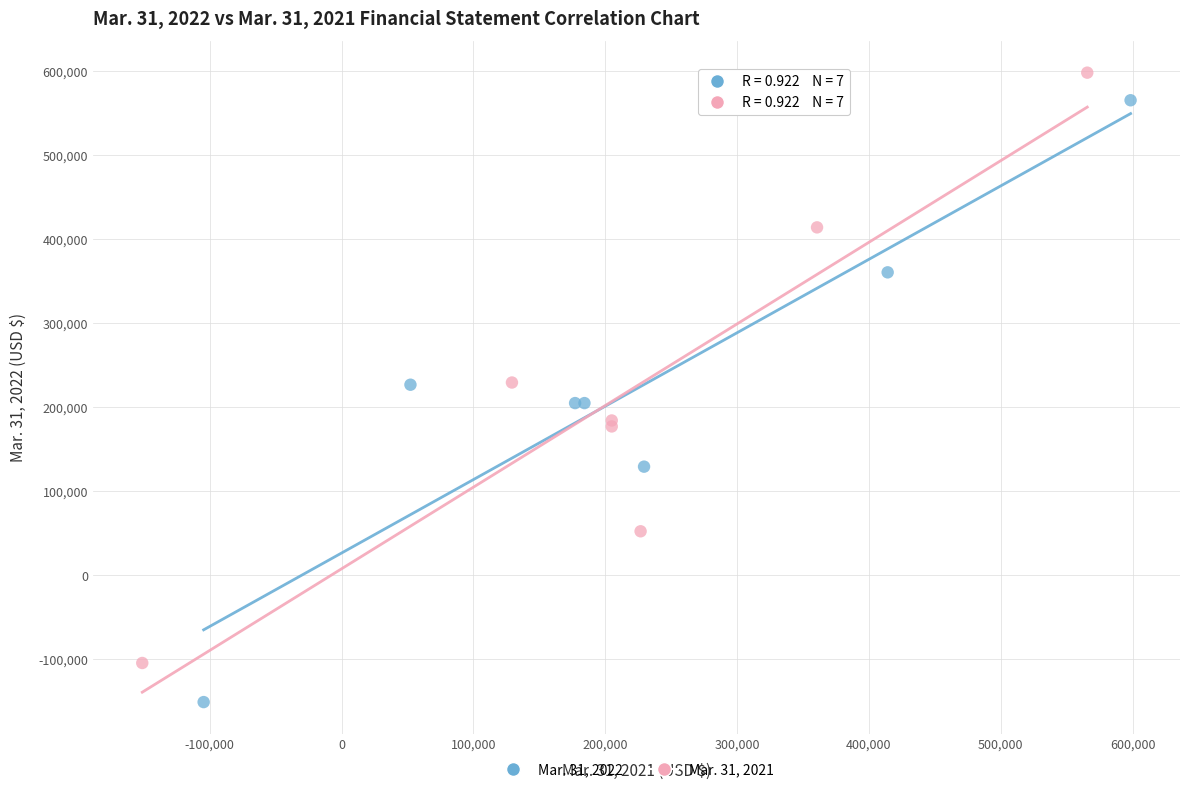

Which series reaches the minimum Y coordinate?

Mar. 31, 2022